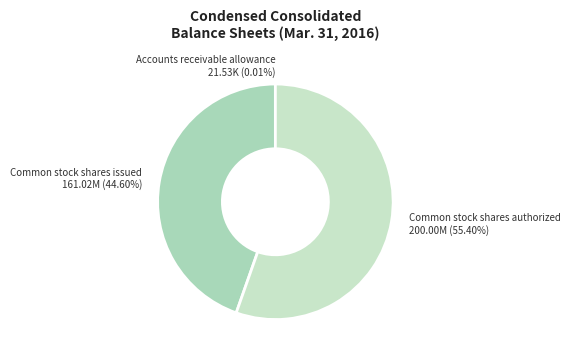

Does any single category account for the majority?

Yes